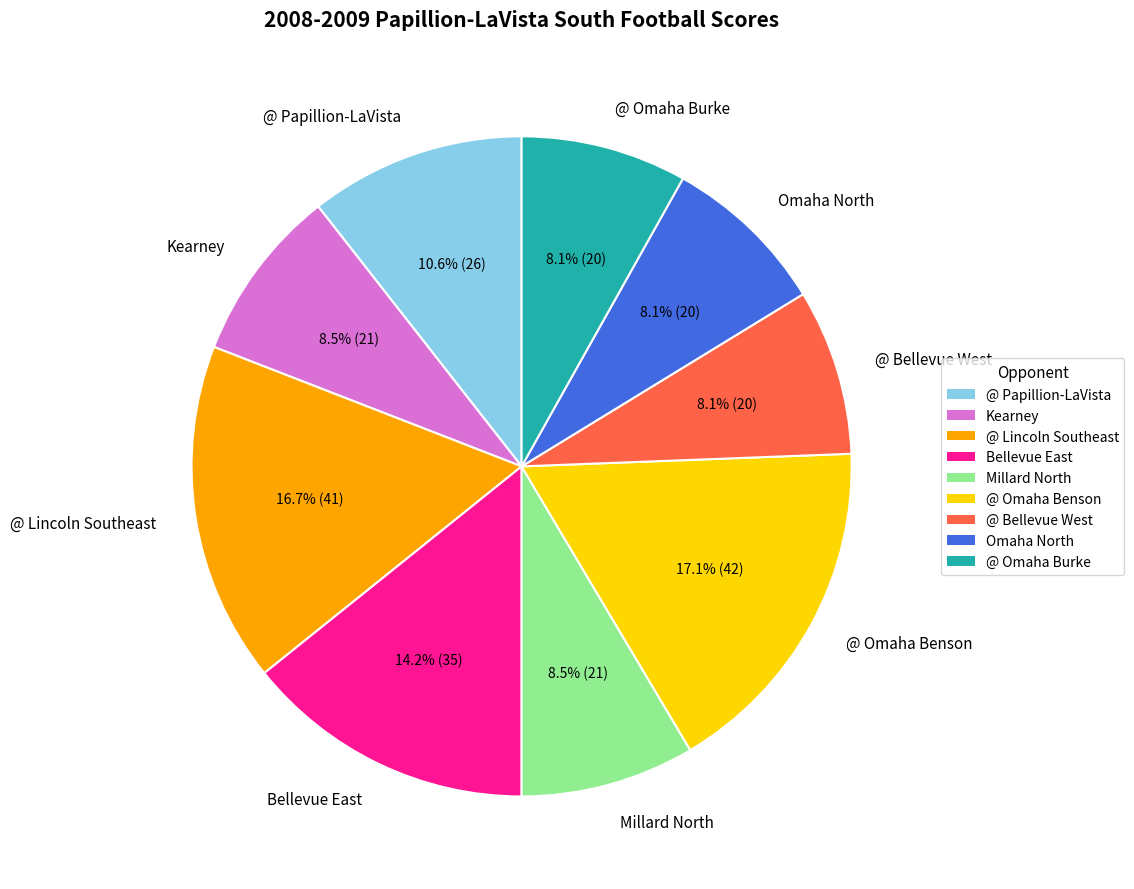

Rank the categories by value from highest to lowest.

@ Omaha Benson, @ Lincoln Southeast, Bellevue East, @ Papillion-LaVista, Kearney, Millard North, @ Bellevue West, Omaha North, @ Omaha Burke